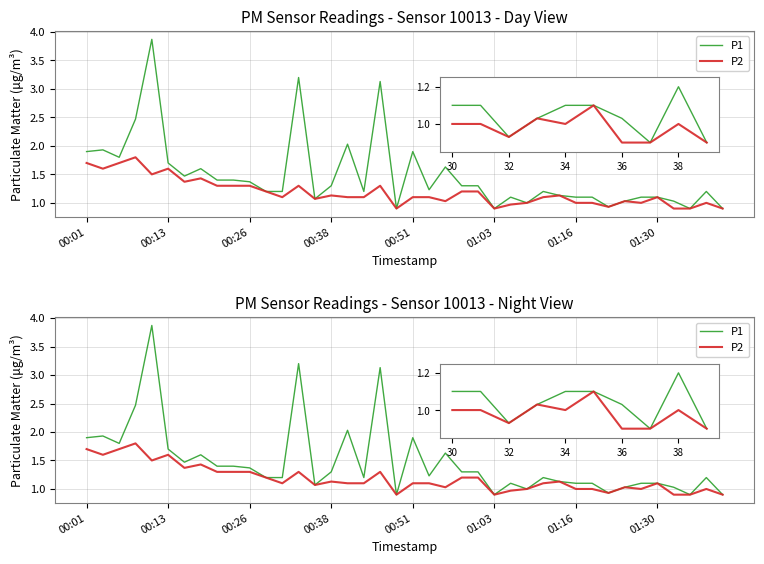

What is the sum of the P2 values at 01:16 and 28?

2.5